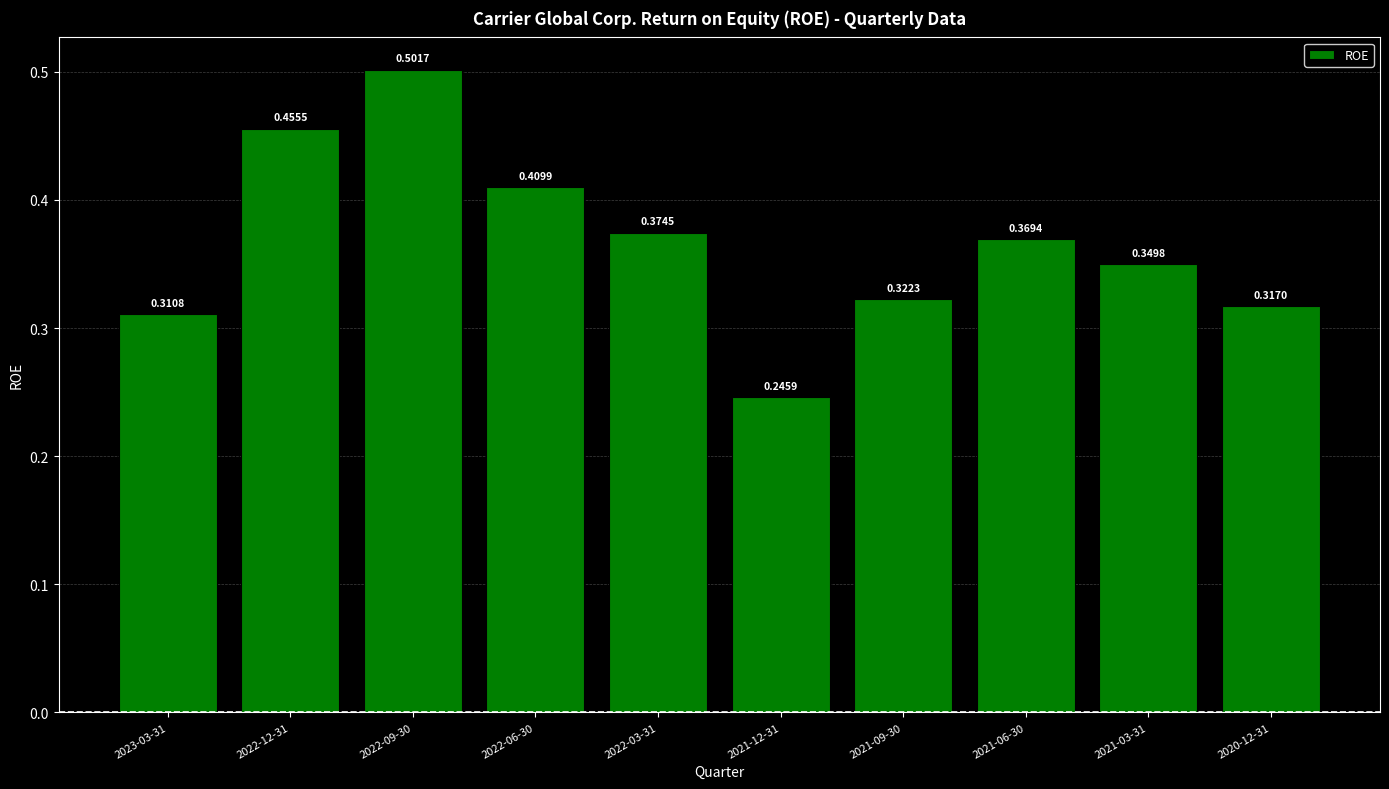

Between 2022-09-30 and 2021-09-30, which is larger?

2022-09-30